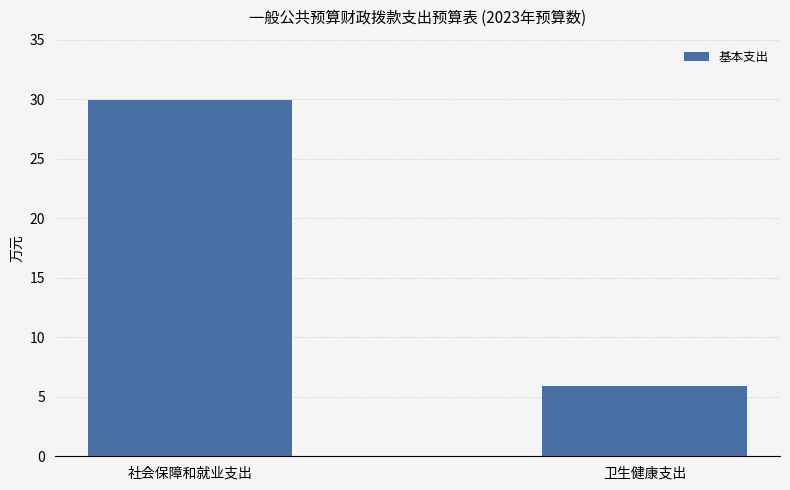

Reading left to right, what are all the values shown in this chart?

社会保障和就业支出=29.9	卫生健康支出=5.9